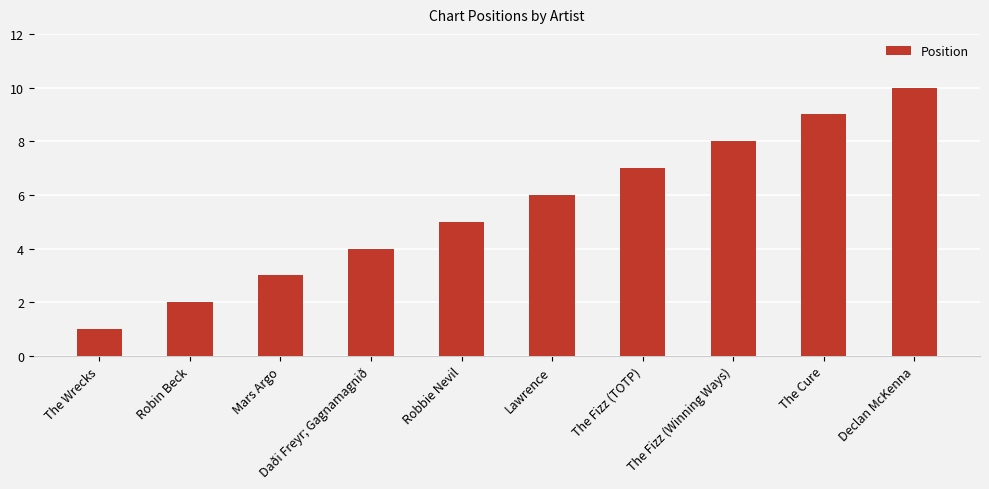

Rank the categories by value from highest to lowest.

Declan McKenna, The Cure, The Fizz (Winning Ways), The Fizz (TOTP), Lawrence, Robbie Nevil, Daði Freyr; Gagnamagnið, Mars Argo, Robin Beck, The Wrecks